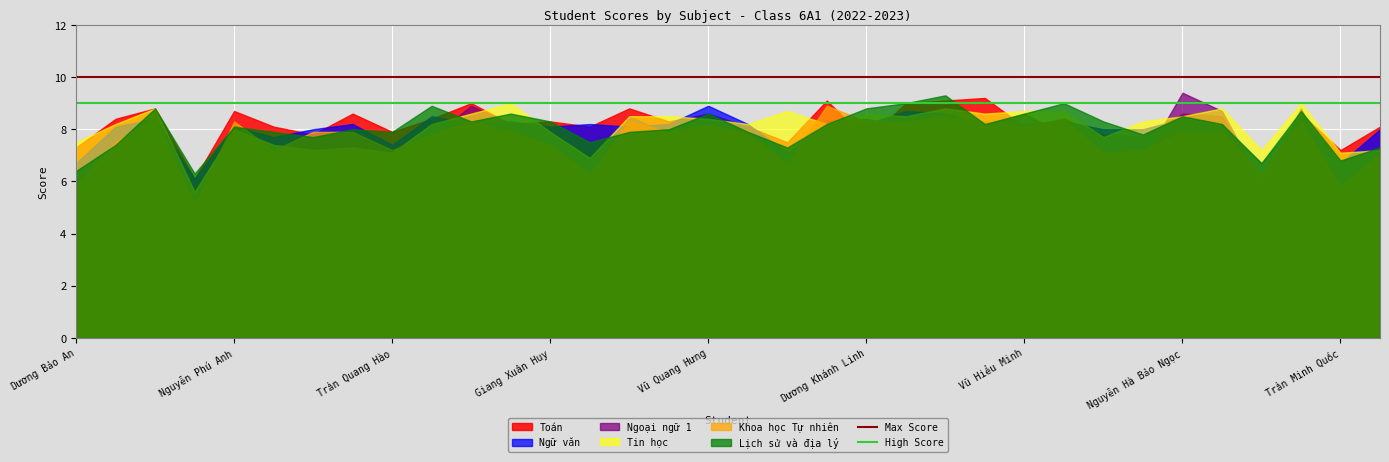

True or false: Ngoại ngữ 1 has a value of 7.2 at Giang Xuân Huy.

True